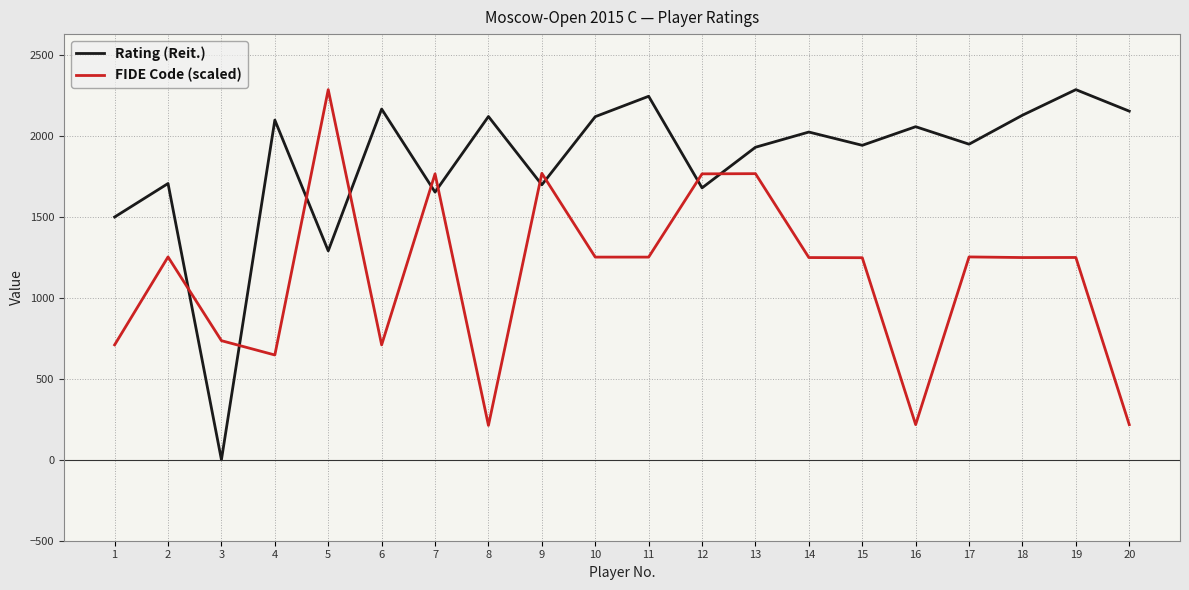

How many values in the Rating (Reit.) series are below 2025?

10